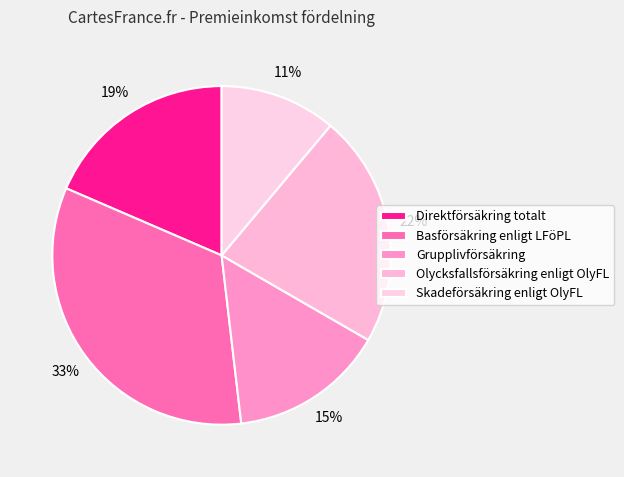

What is the largest slice in the pie chart?

Basförsäkring enligt LFöPL